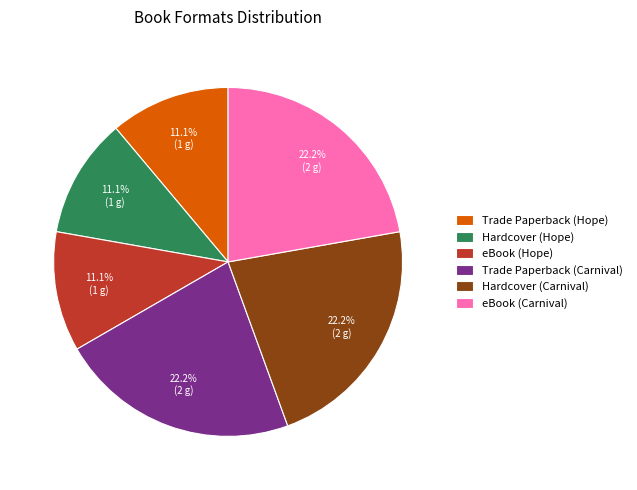

Count the number of slices in the pie.

6